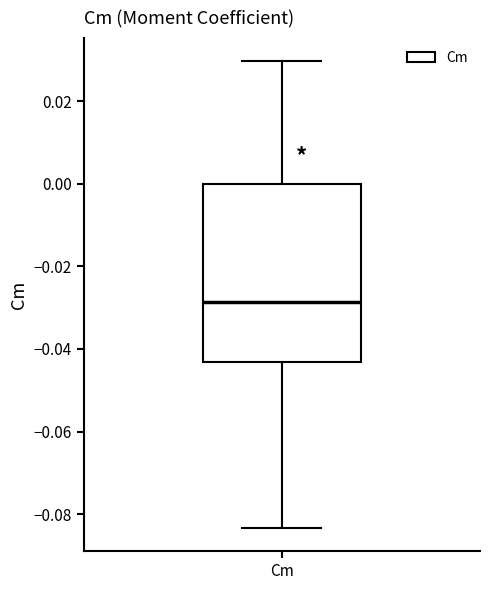

Read this box plot against the y-axis: the position of the median line, the range covered by the box, and the ends of both whiskers. The values are not printed on the chart, so give them approximately, as read against the axis.

median -0.028, box -0.044 to 0.000, whiskers -0.084 to 0.030